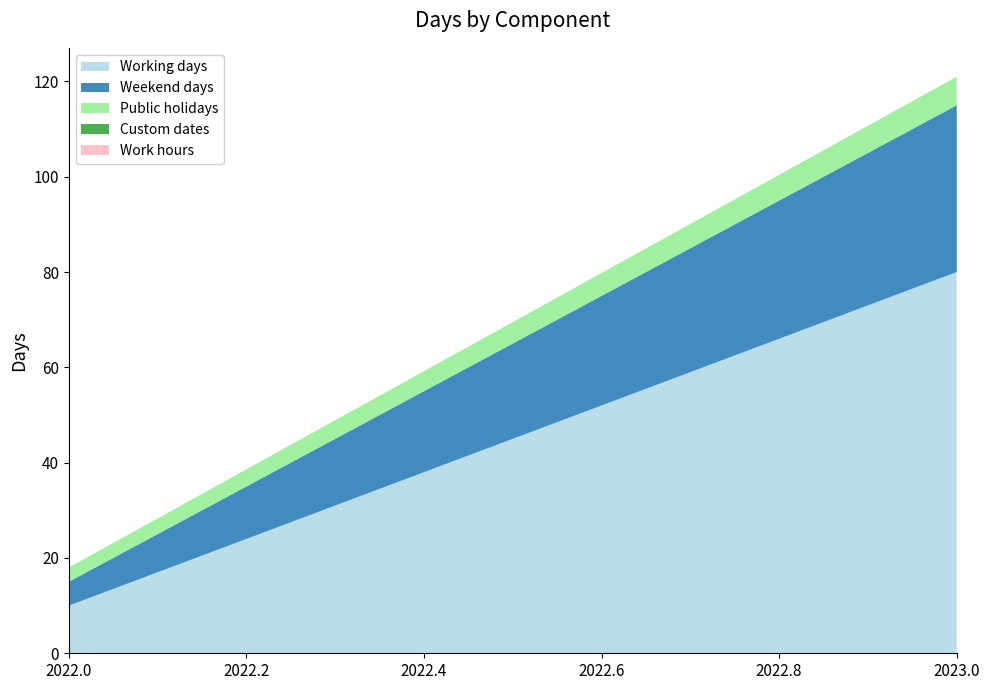

Reading right to left, list all the values displayed in this chart.

Working days: 80	10
Weekend days: 35	5
Public holidays: 6	3
Custom dates: 0	0
Work hours: 0	0